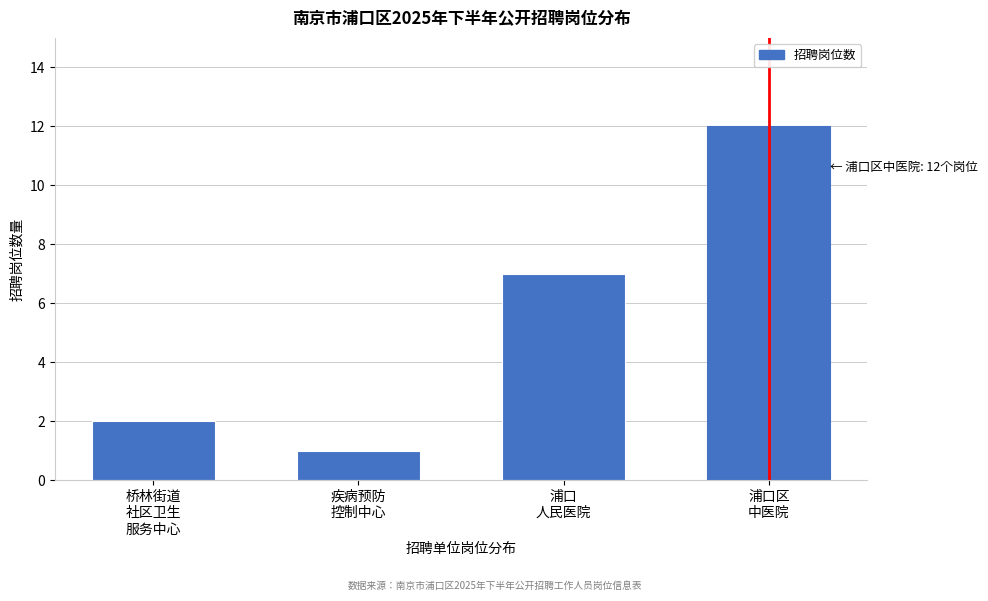

Reading left to right, what are all the values shown in this chart?

2	1	7	12